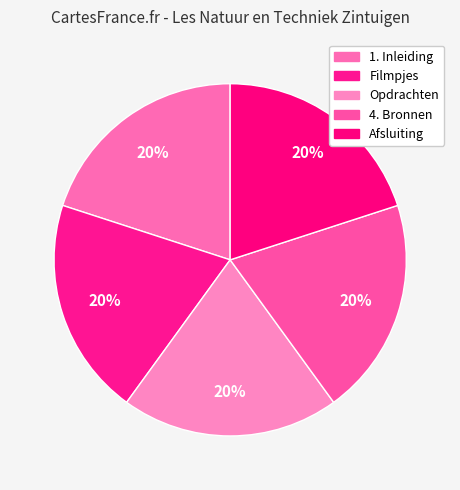

Count the number of slices in the pie.

5